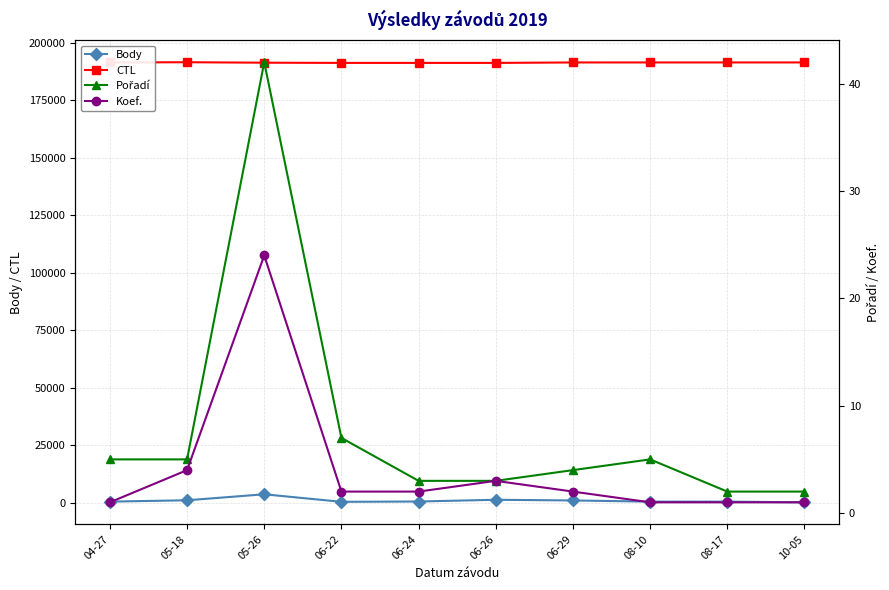

Rank the series at 04-27 from highest to lowest value.

CTL, Body, Pořadí, Koef.